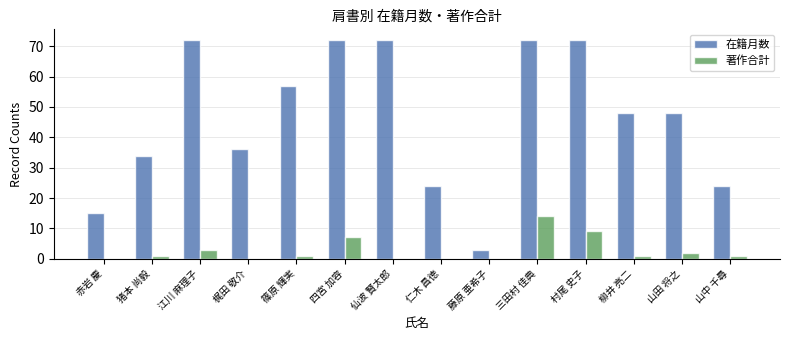

Where is 在籍月数 nearest to the value 37?

梶田 敬介